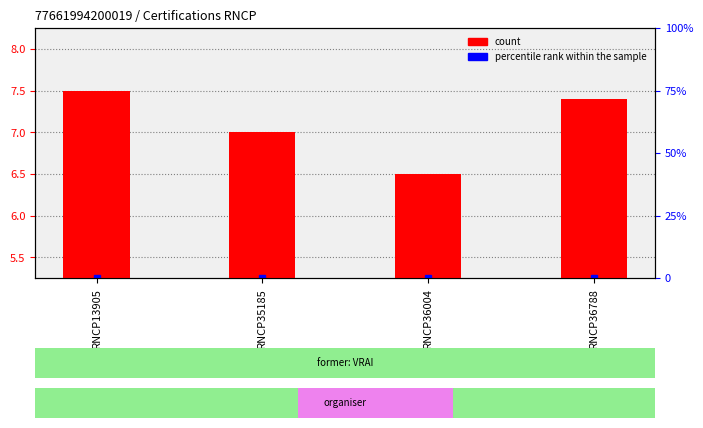

Which has a higher value, RNCP36788 or RNCP35185?

RNCP36788